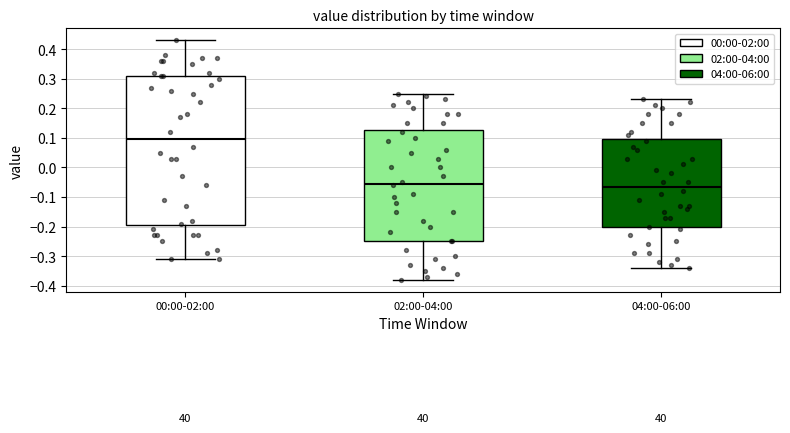

Comparing the boxes themselves (not the whiskers), which one is the tallest?

00:00-02:00